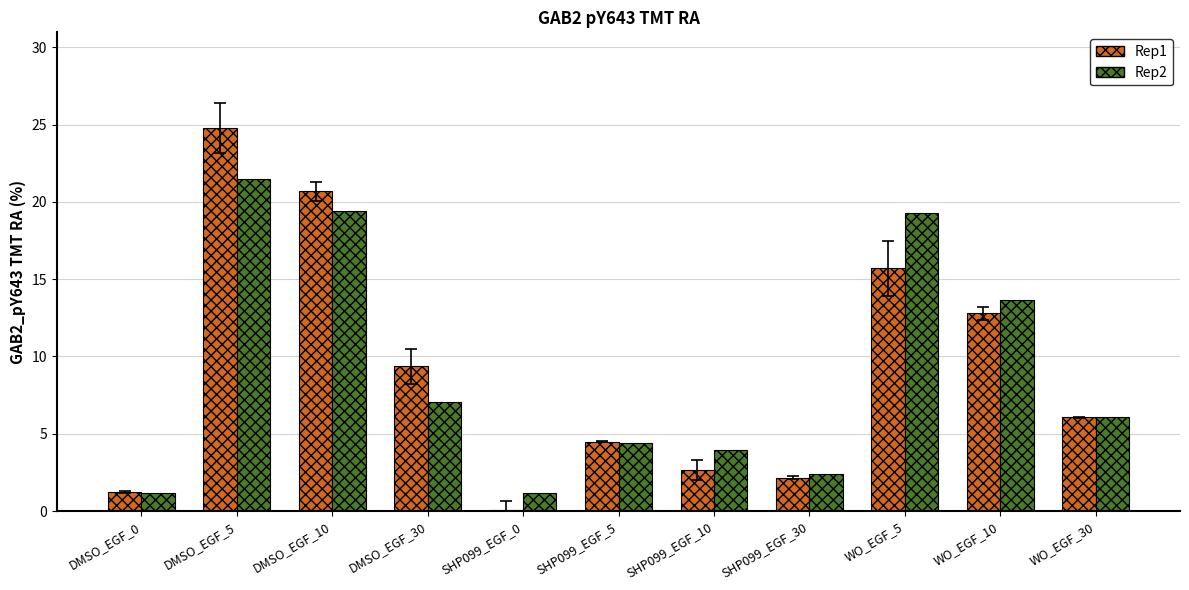

What are all the series names shown in the legend?

Rep1, Rep2